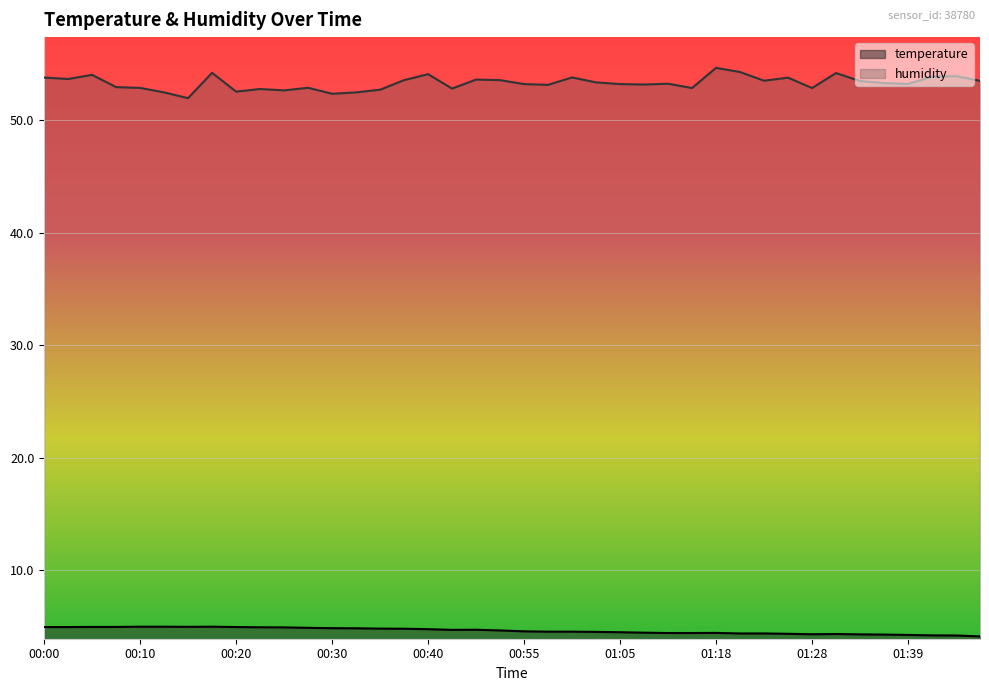

How many data points in humidity are less than 53?

14